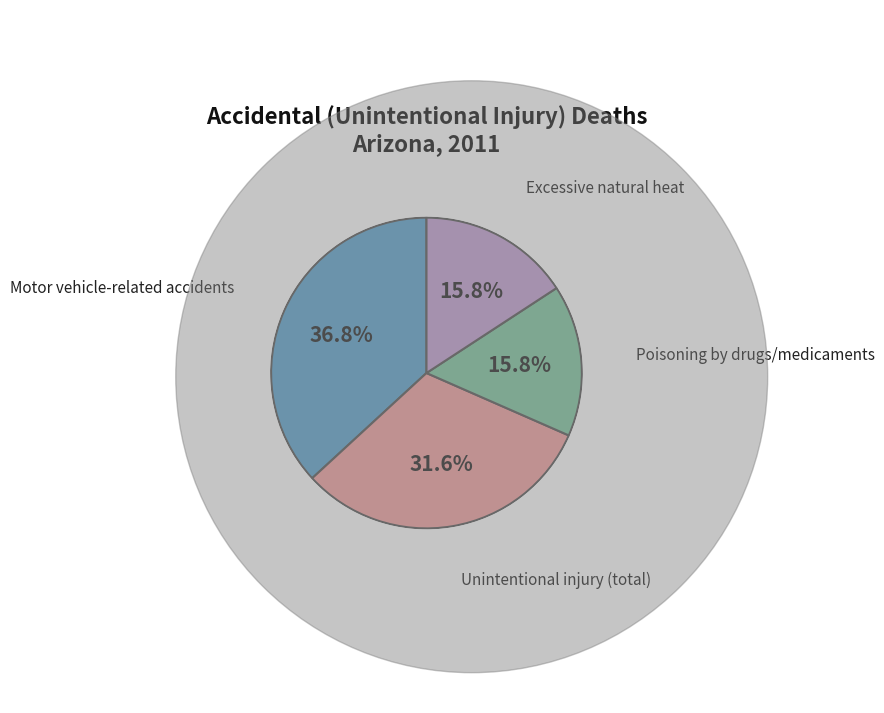

How many slices are in this pie chart?

4